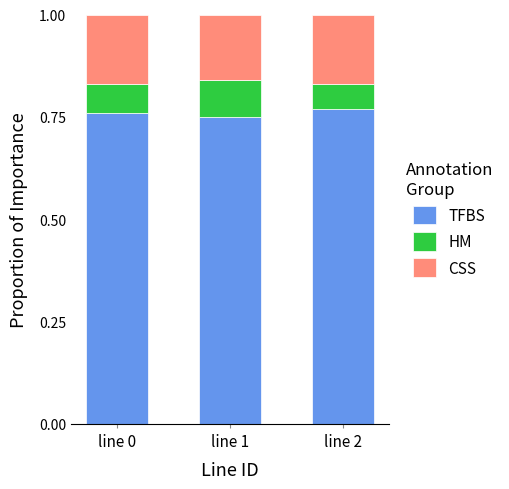

What is the total value across all series at line 1?

1.0